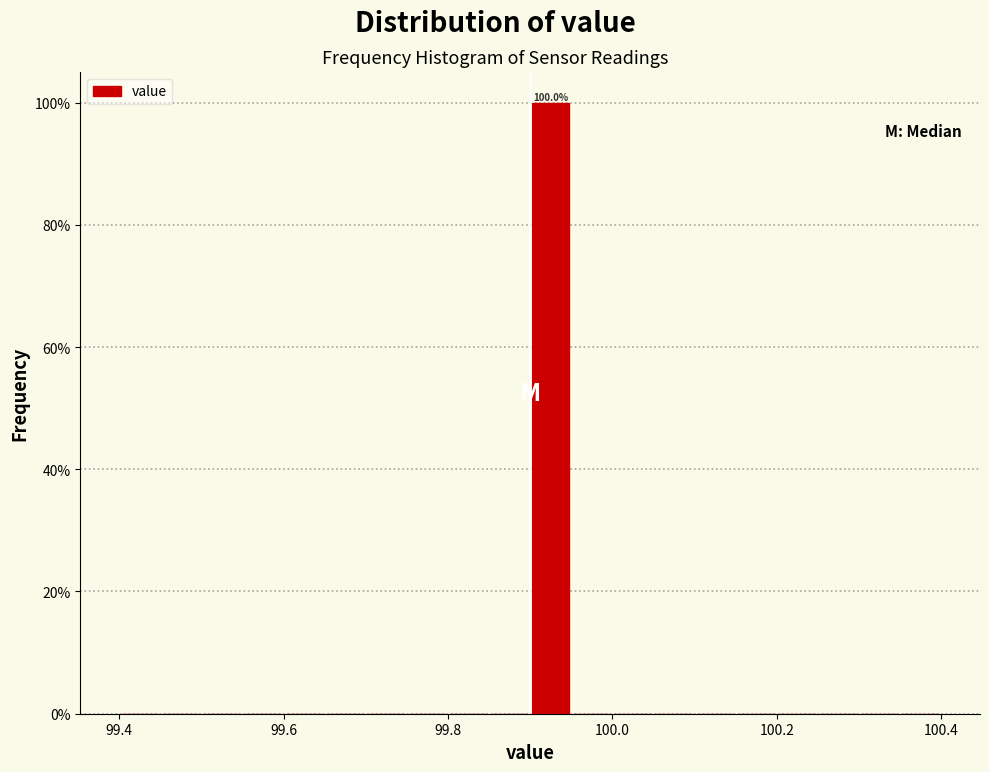

Read against the x-axis, roughly where is the centre of the tallest bar?

99.92